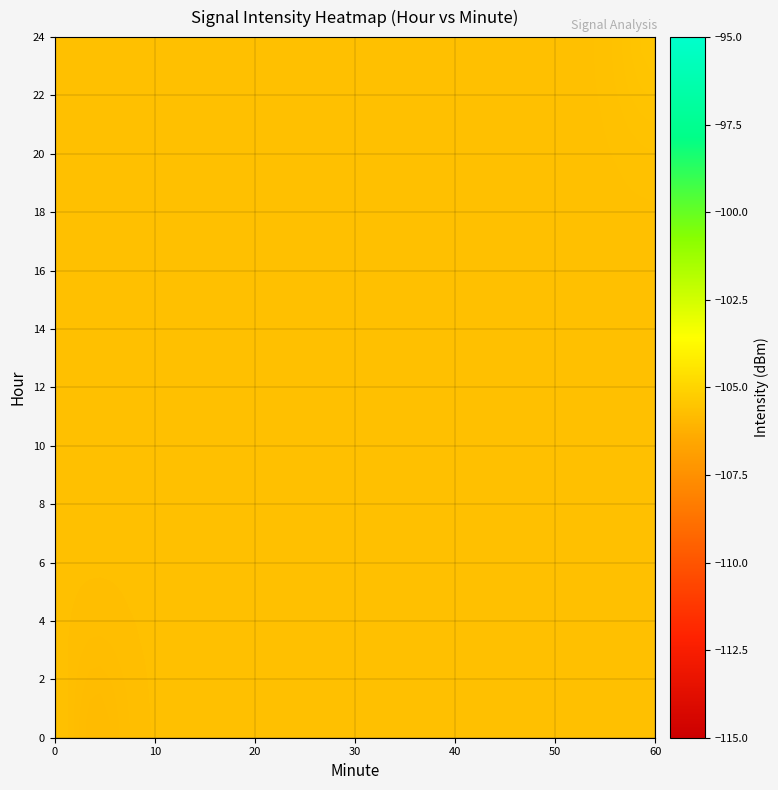

Rank the series by their maximum value, from highest to lowest.

23, 0